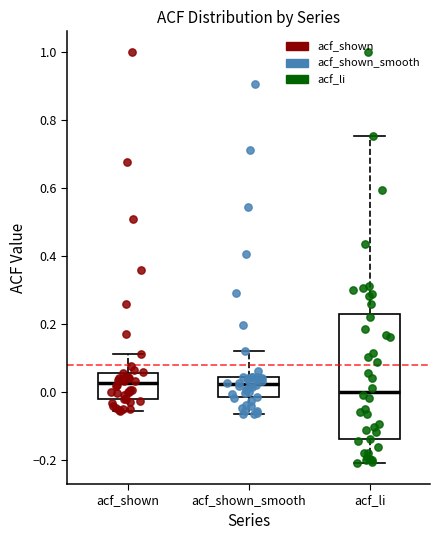

Which box is the tallest, from its lower edge to its upper edge?

acf_li